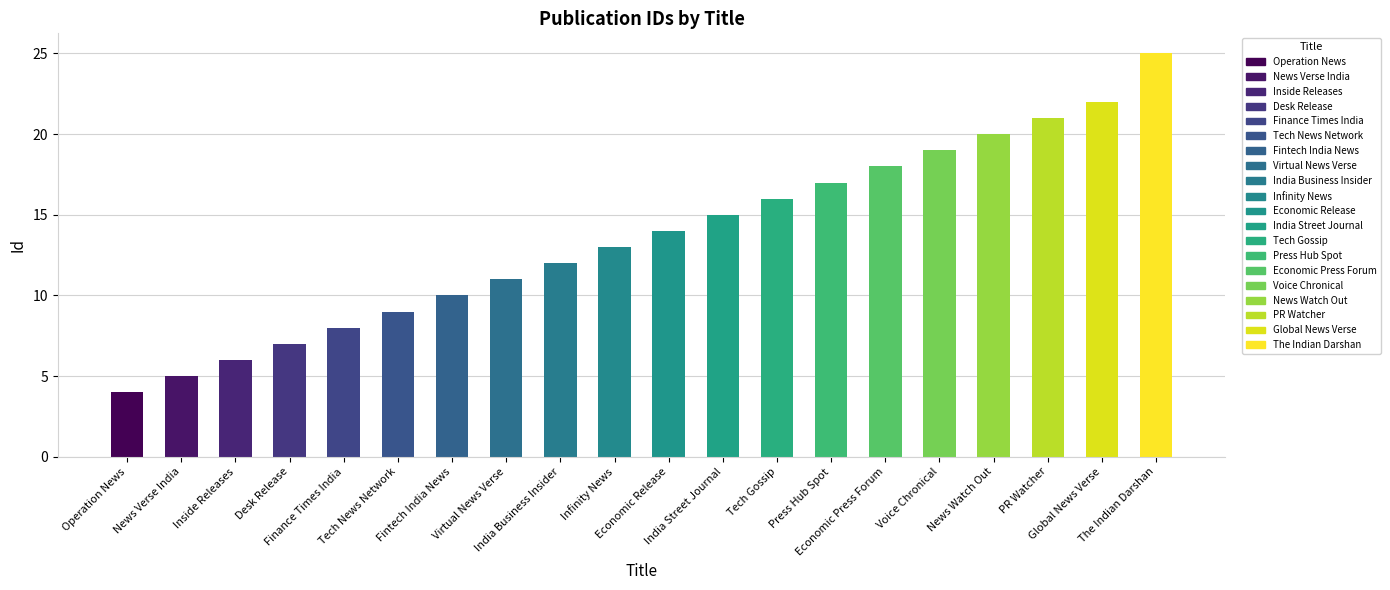

How many data points are less than 14?

10